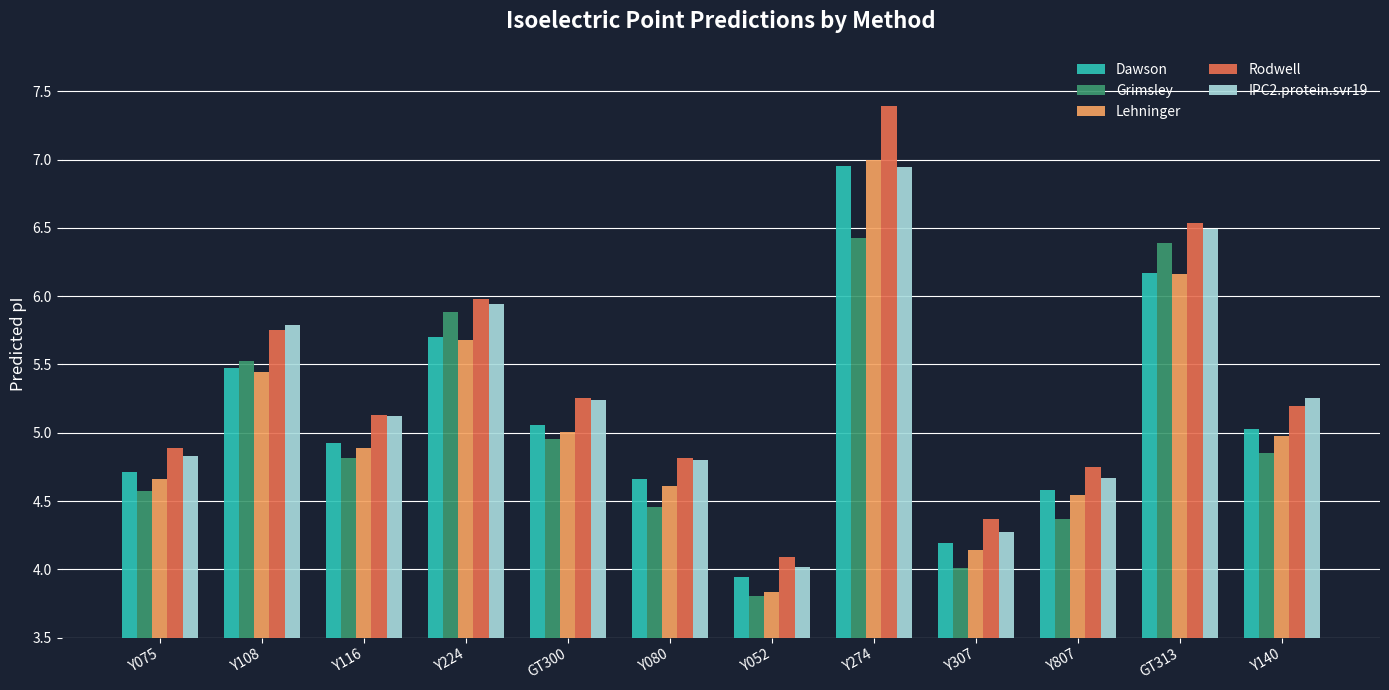

Which category has the lowest value in the Grimsley series?

Y052